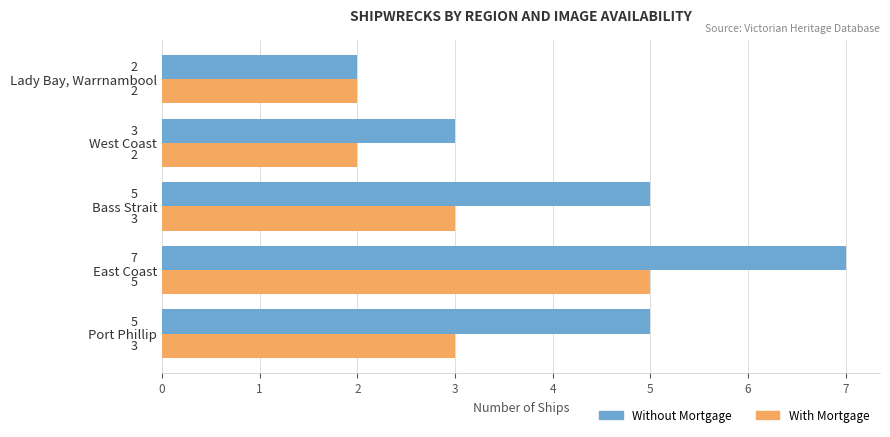

Rank the series by their maximum value, from lowest to highest.

With Mortgage, Without Mortgage